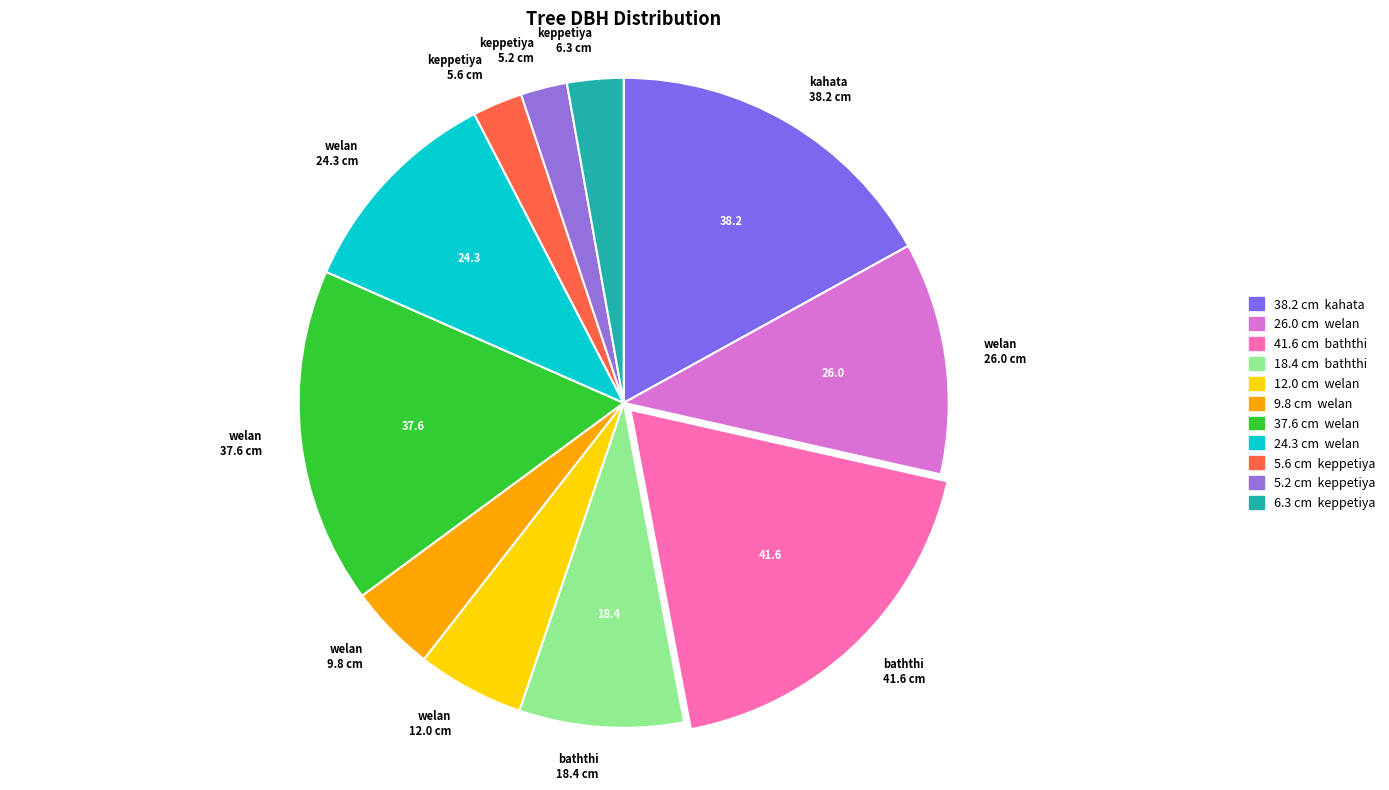

True or false: welan 24.3 cm accounts for 22% of the total.

False